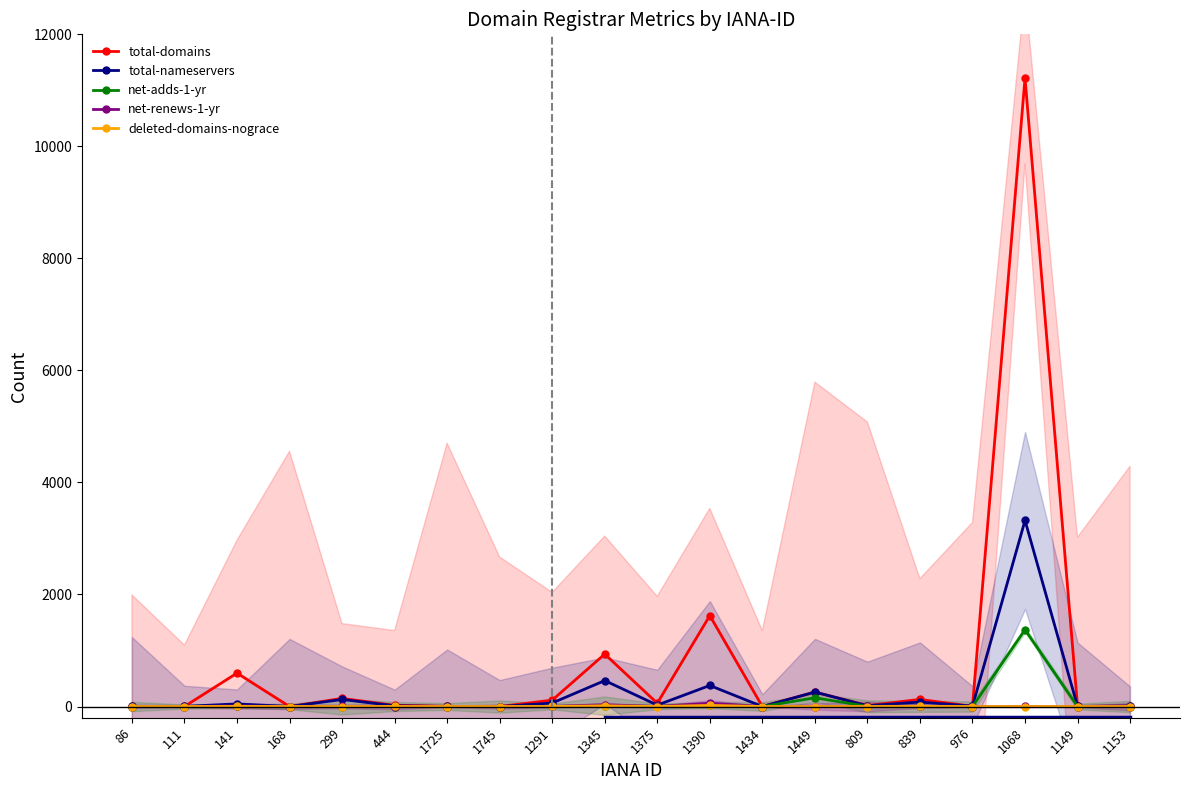

At which label is deleted-domains-nograce closest to 10?

1345